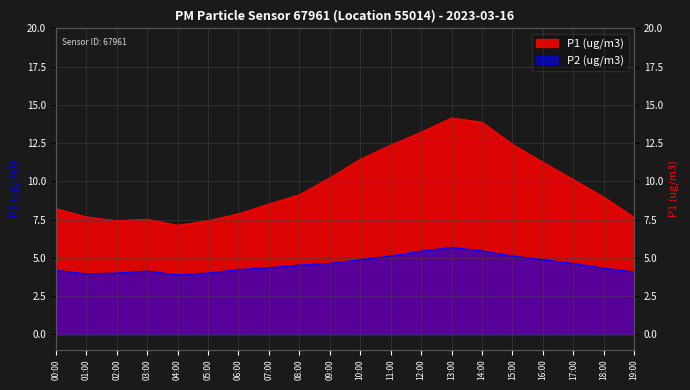

What is the sum of all P2 values?

91.4